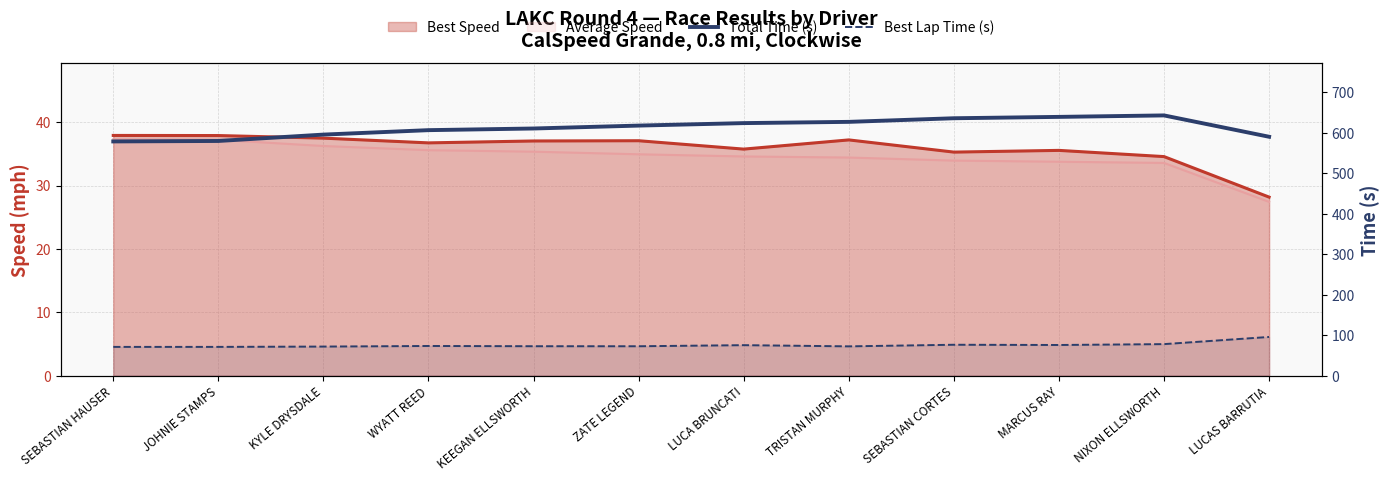

What is the greatest value displayed?

643.3